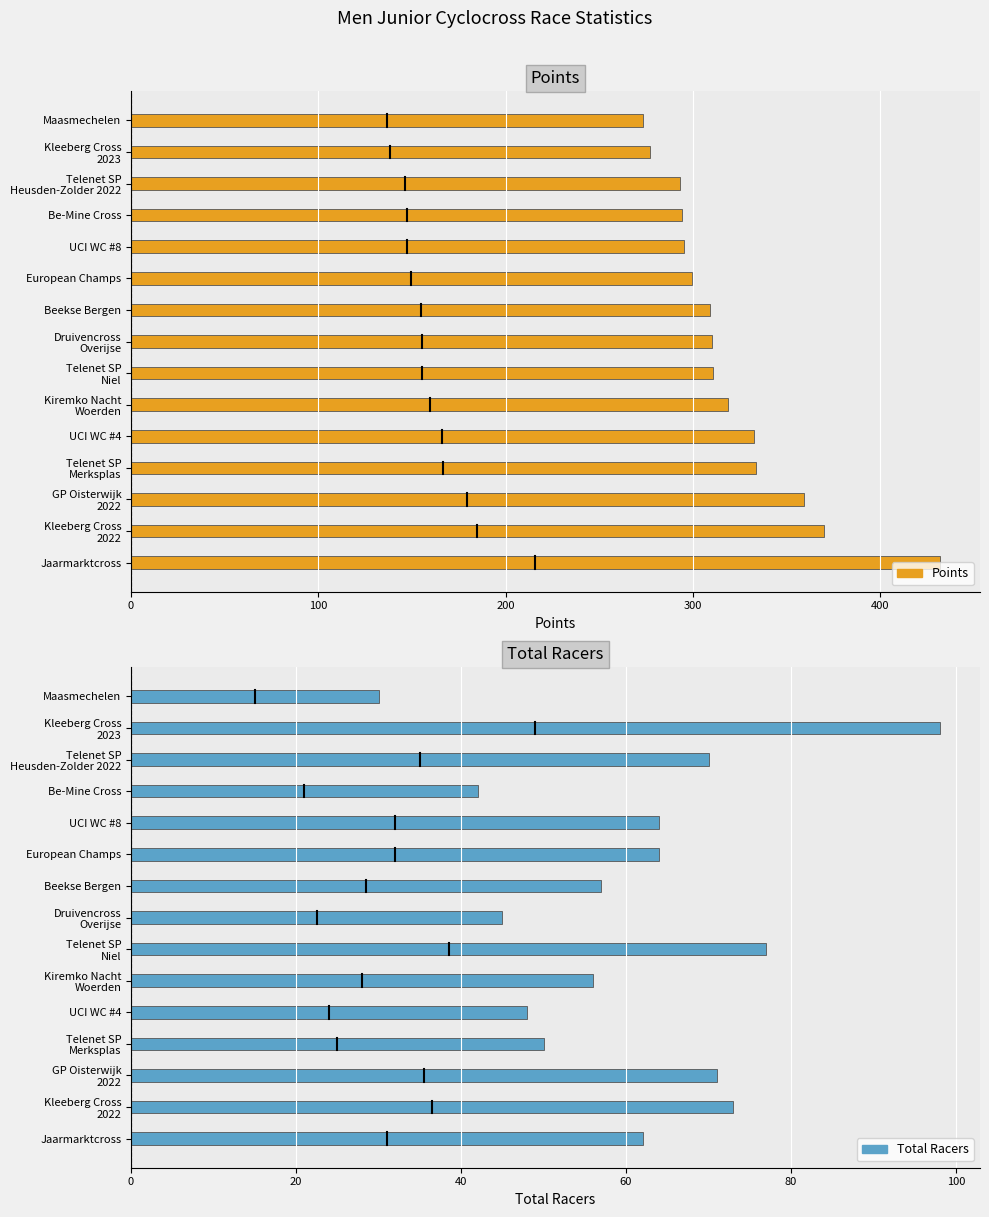

List the series in order of their peak value, highest first.

Points, Total Racers